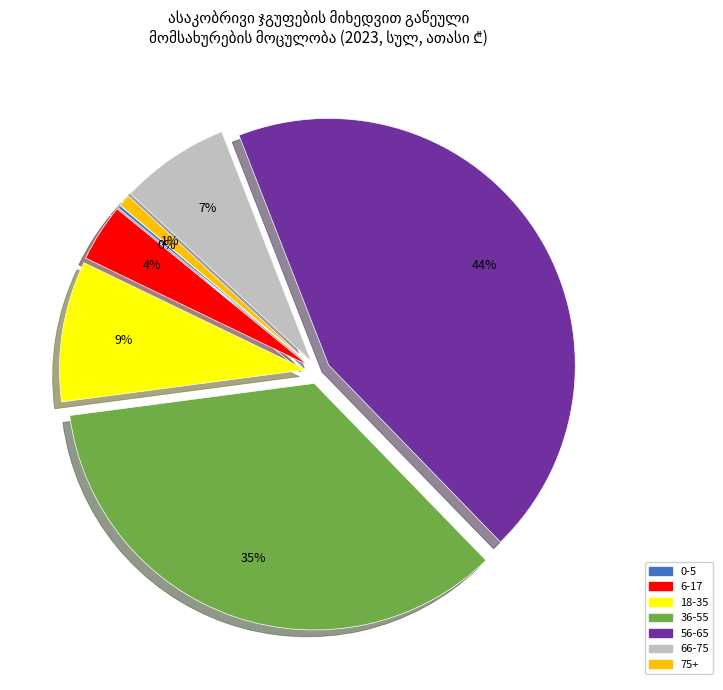

Is the sum of 18-35 and 75+ greater than half?

No